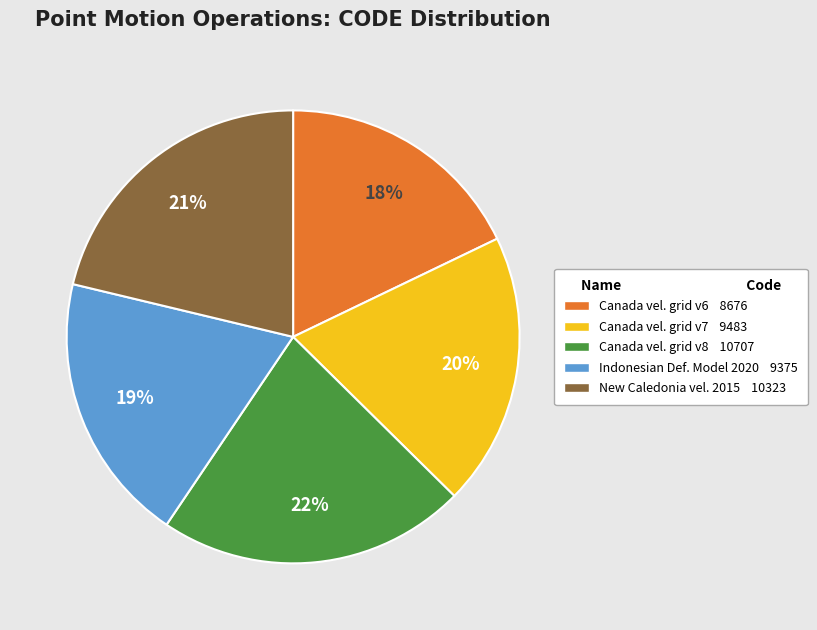

To the nearest percent, what is the average slice percentage?

20%